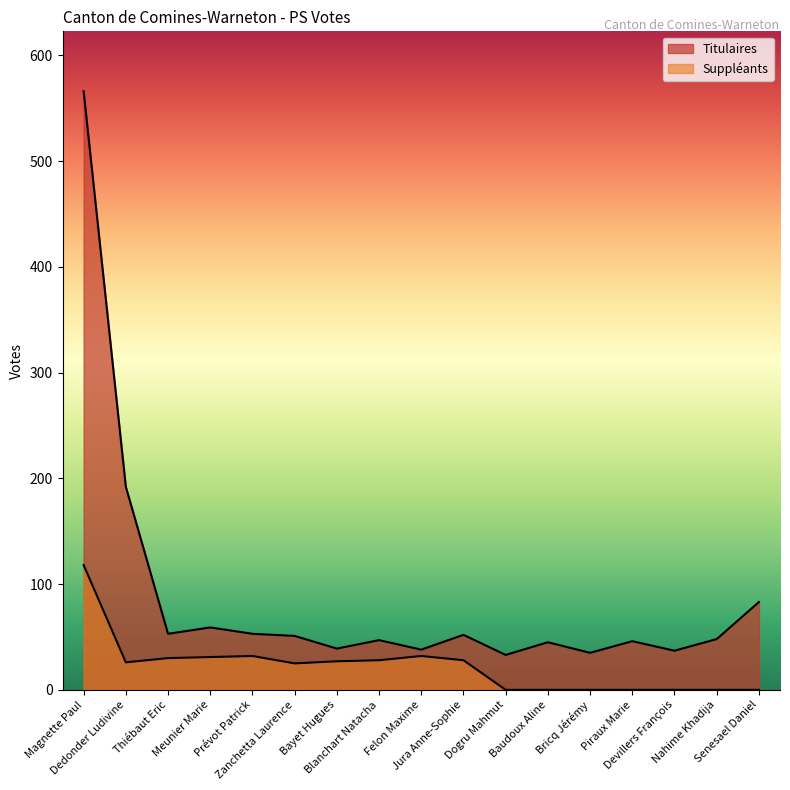

What is the maximum value shown in the chart?

566